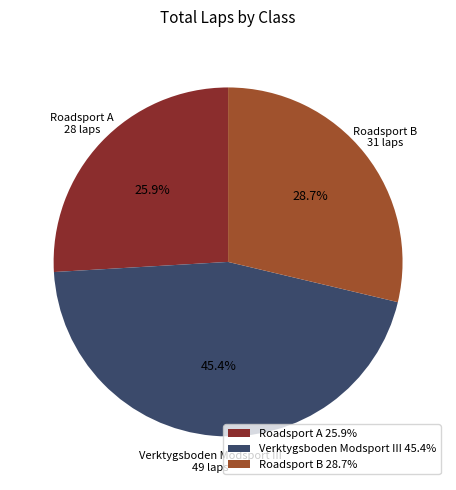

Is there a majority slice in this chart?

No